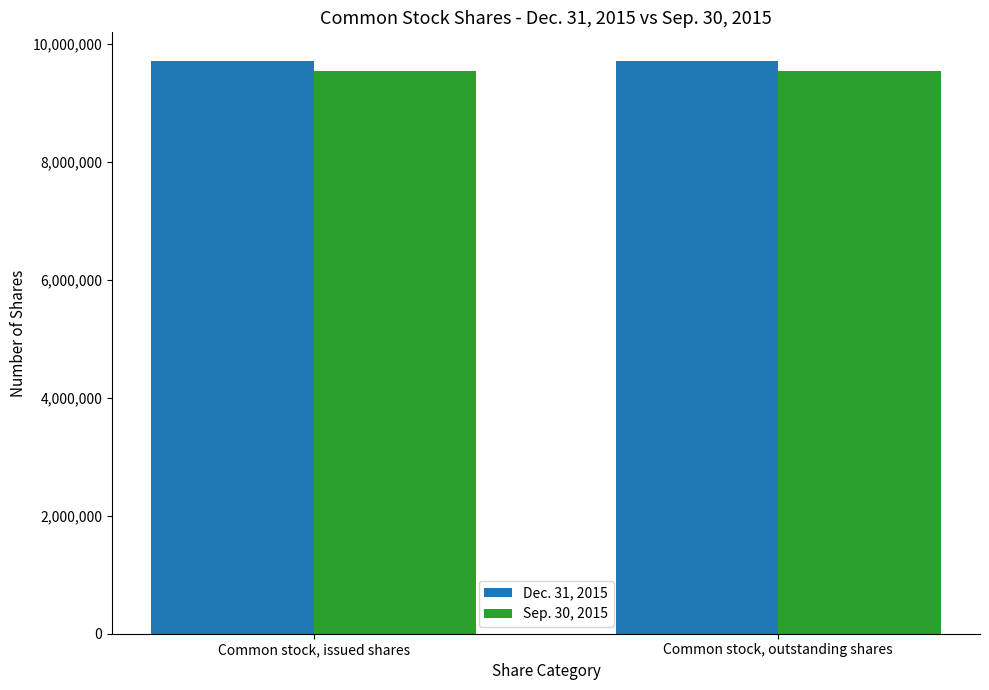

What is the maximum value shown in the chart?

9717000